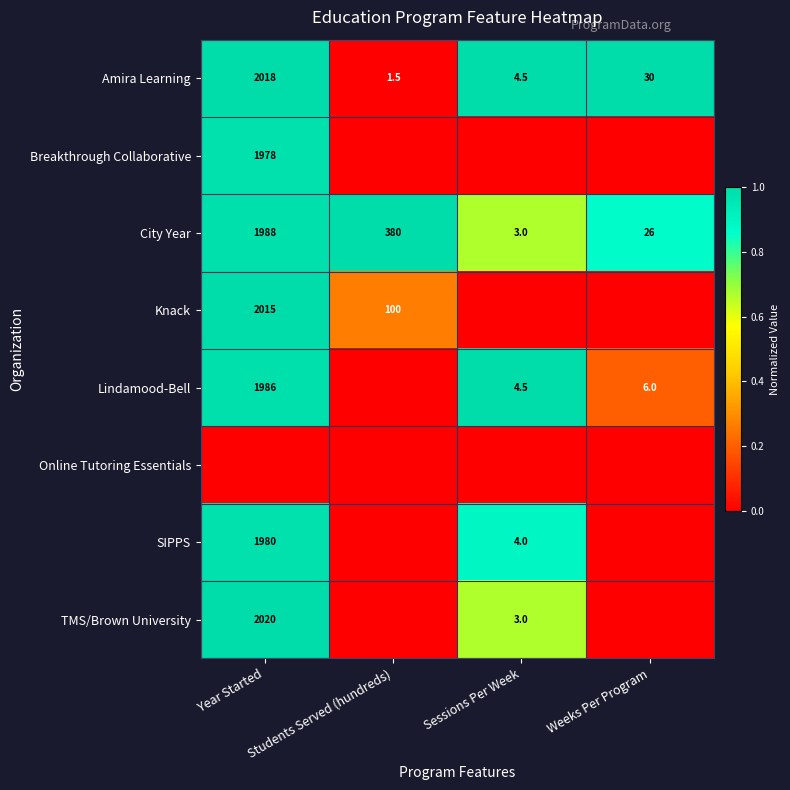

What is the difference between the second highest and second lowest values in the City Year series?

354.0